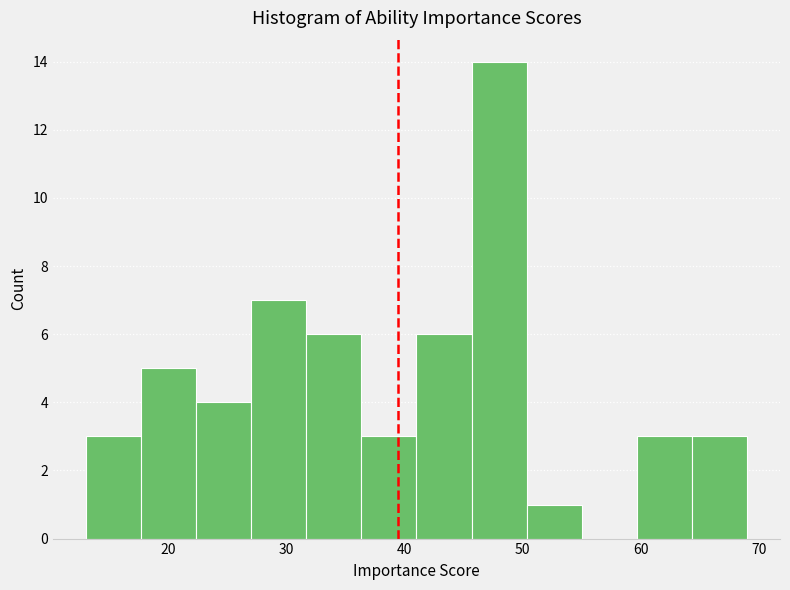

Which range on the x-axis has the tallest bar?

46 to 50